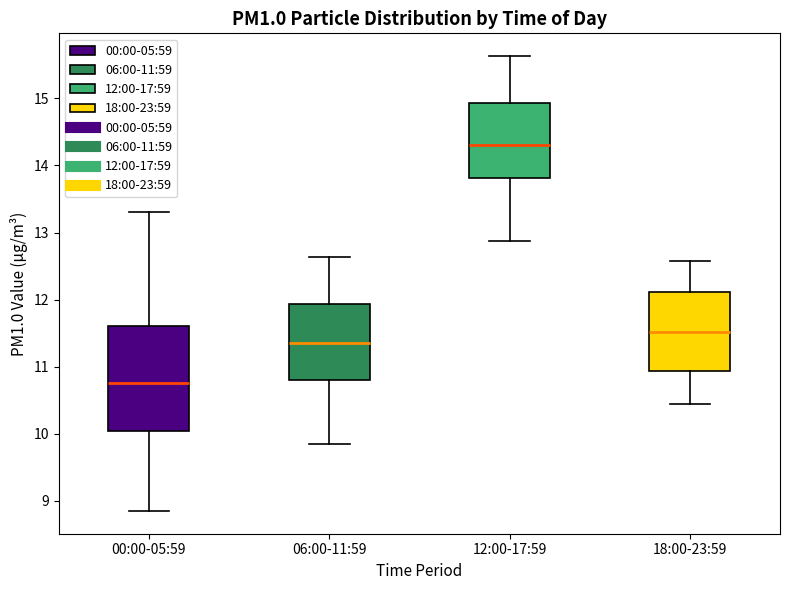

Which box is the tallest, from its lower edge to its upper edge?

00:00-05:59